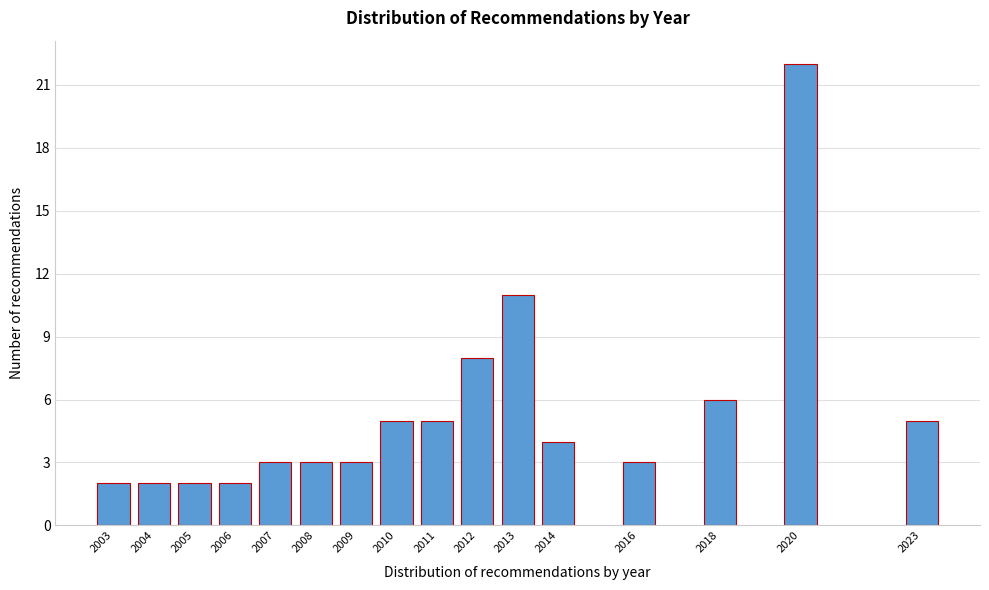

Reading left to right, extract all data points from this chart.

2	2	2	2	3	3	3	5	5	8	11	4	3	6	22	5